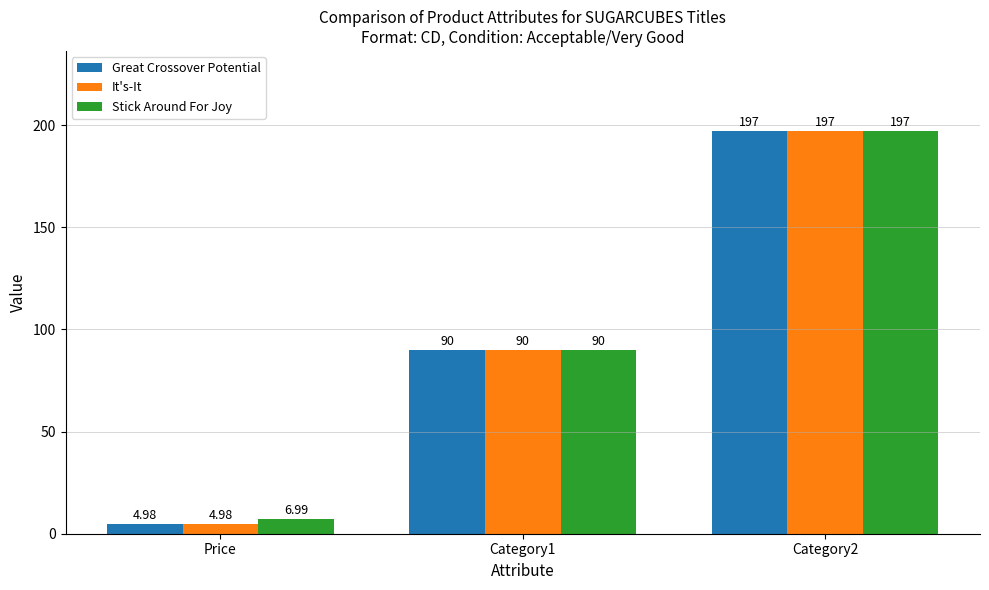

What position from the right is Category2?

1